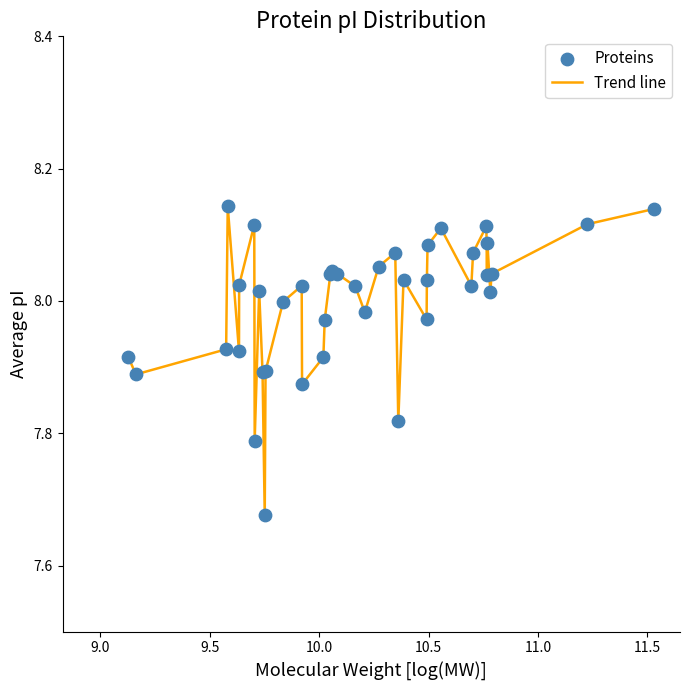

What is the difference between the maximum and minimum values?

0.5